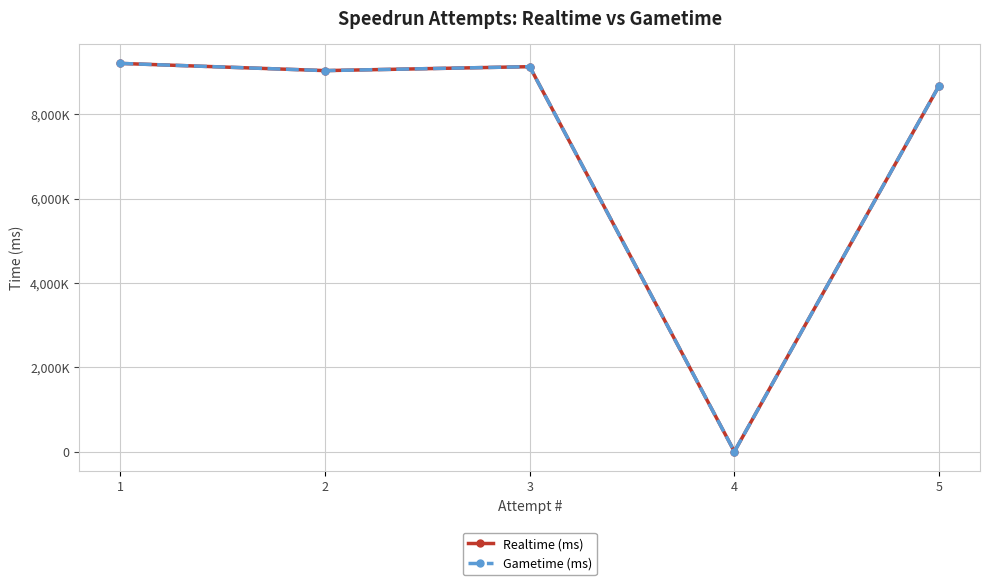

Is this an area chart (filled region under the line)?

No